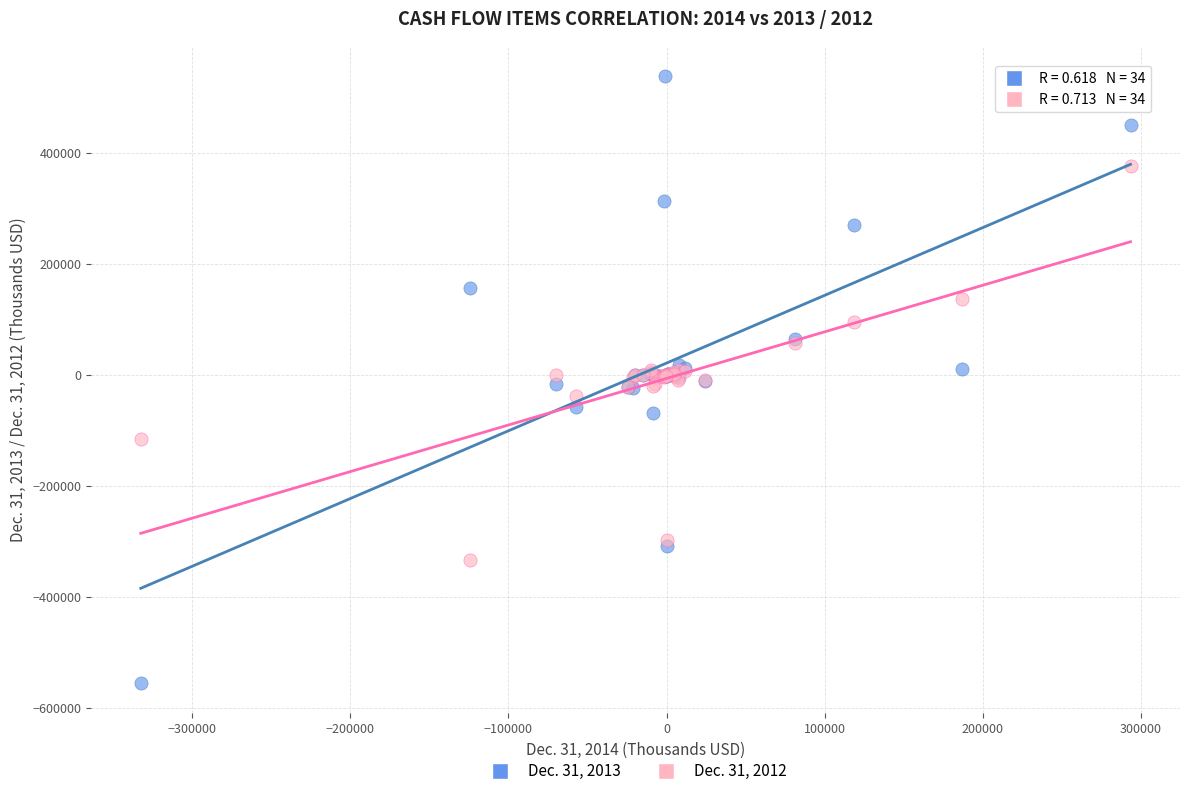

Which series has the largest Y range (max minus min)?

Dec. 31, 2013